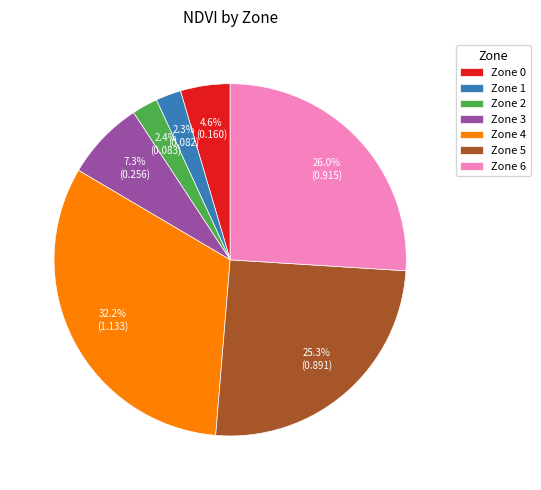

Is there a majority slice in this chart?

No